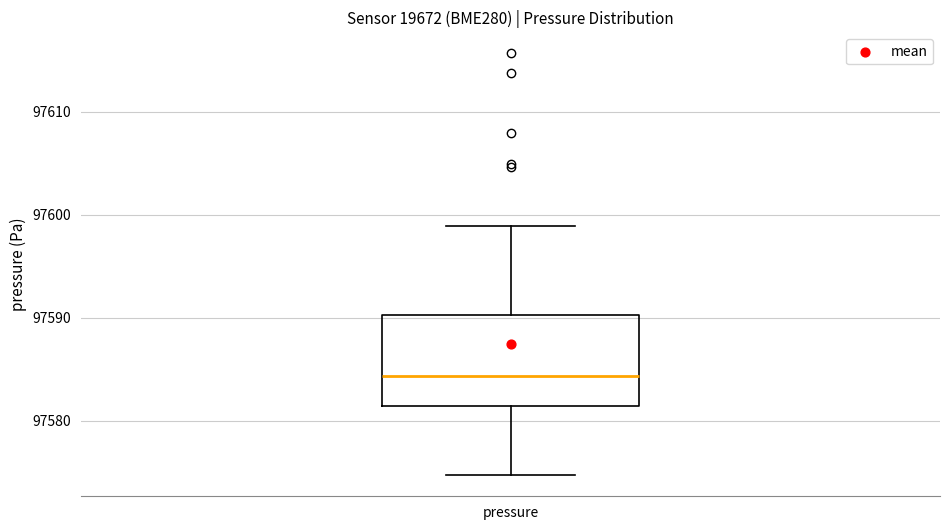

Transcribe this box plot: give where the median line is, the range the box spans, and where the two whiskers end, as read against the y-axis. The values are not printed on the chart, so give them approximately, as read against the axis.

median 97584, box 97581 to 97590, whiskers 97575 to 97599